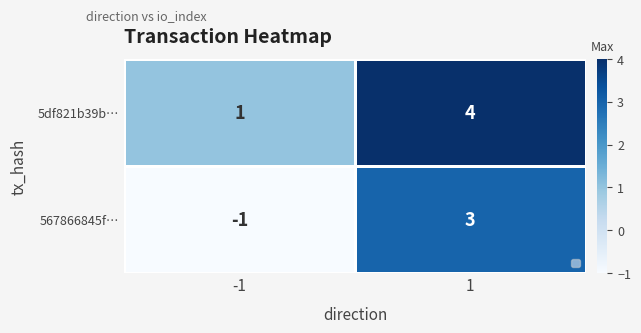

Which series has the widest spread of values?

567866845f…